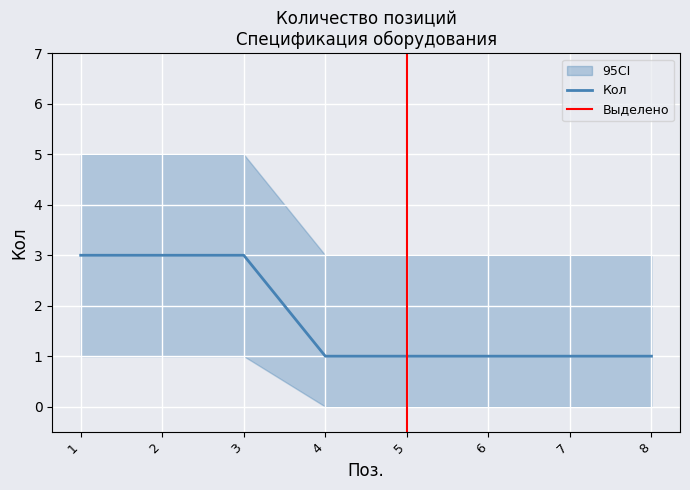

Reading left to right, list all the values displayed in this chart.

1=3	2=3	3=3	4=1	5=1	6=1	7=1	8=1